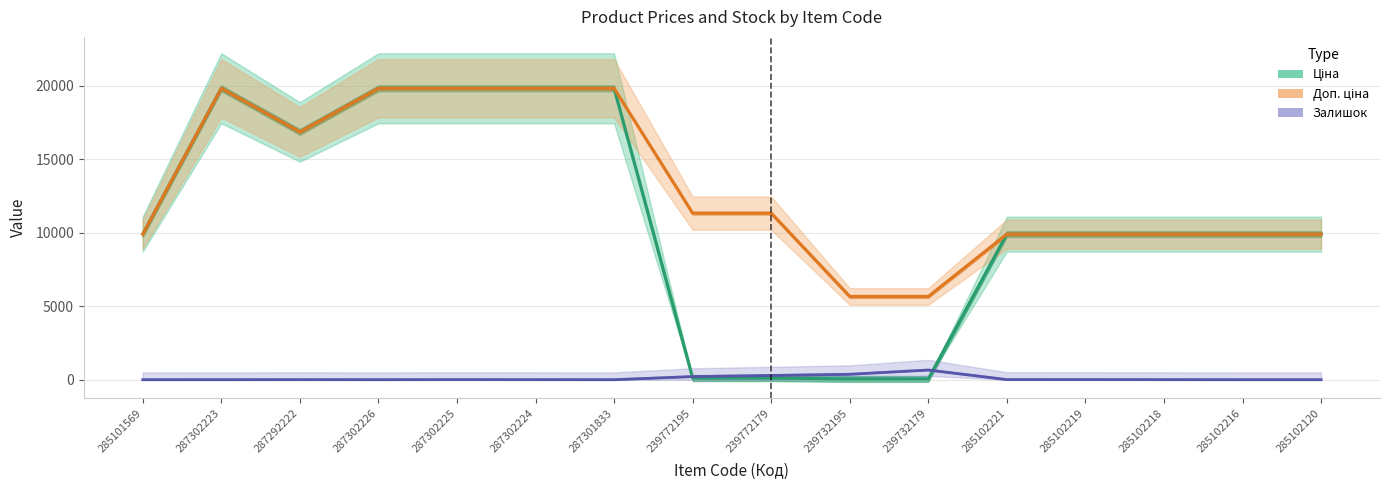

True or false: Доп. ціна and Залишок cross at least once.

False